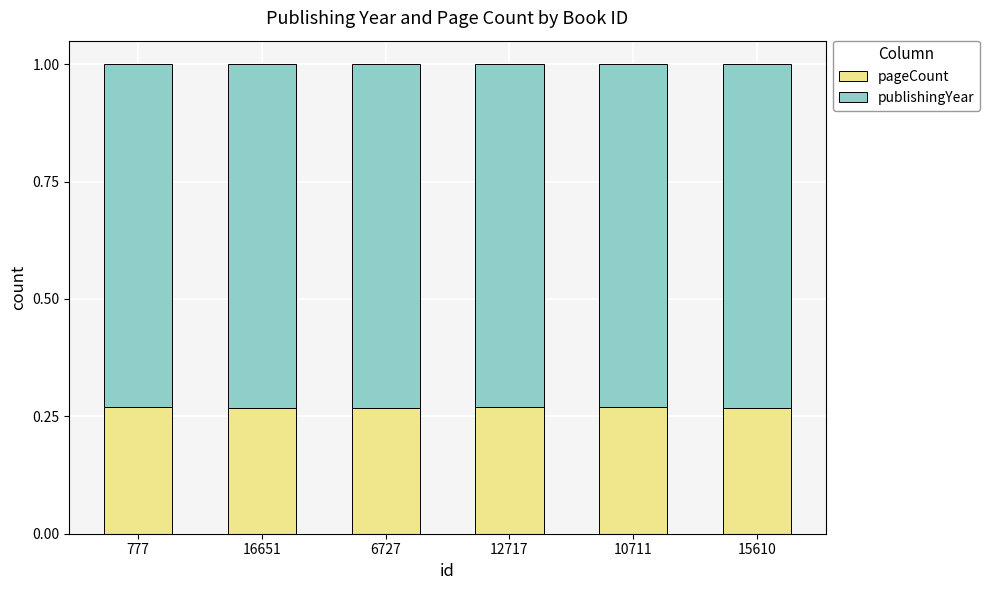

What is the total value across all series at 12717?

1.0